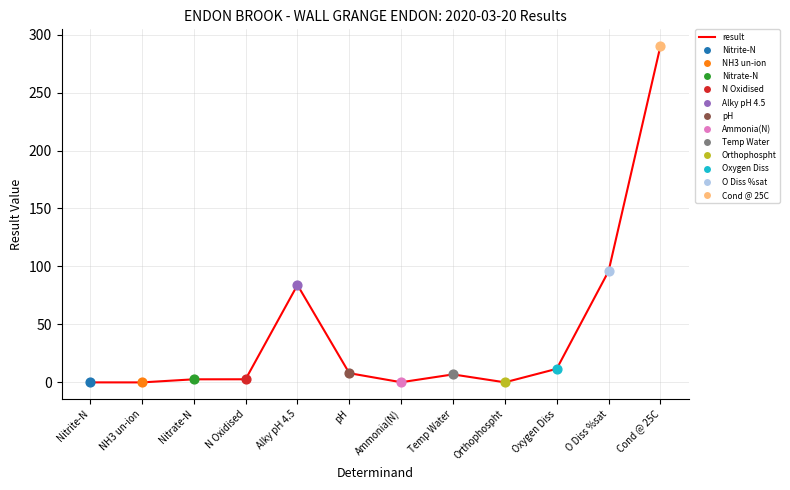

What is the change in value from Nitrate-N to O Diss %sat?

+93.2